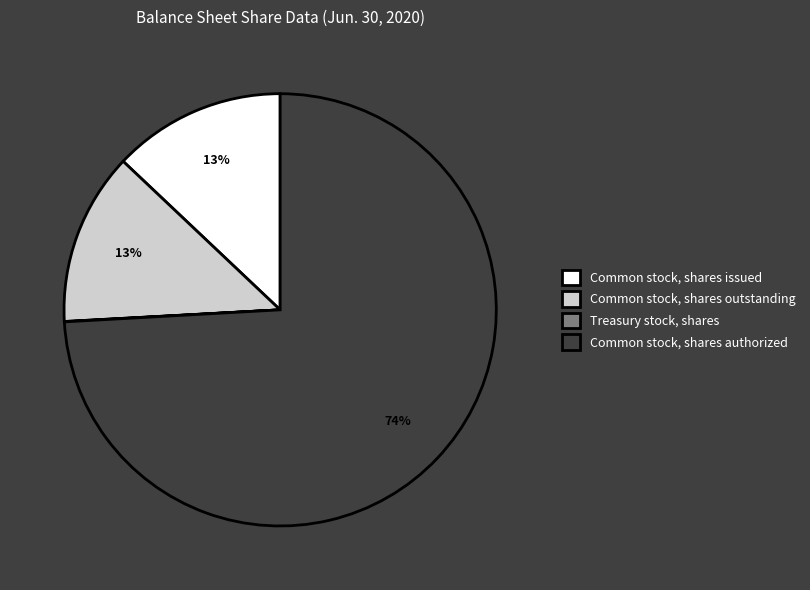

To the nearest percent, what is the difference between the largest and smallest slice percentages?

74%